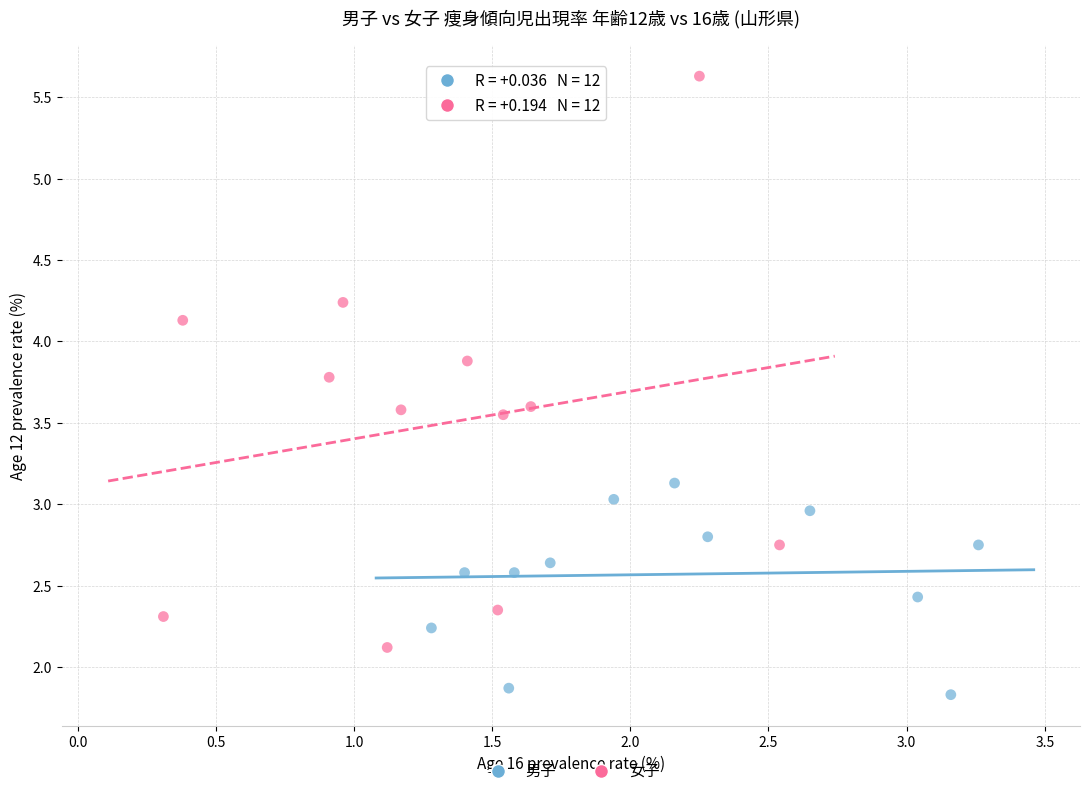

Which series reaches the minimum Y coordinate?

男子